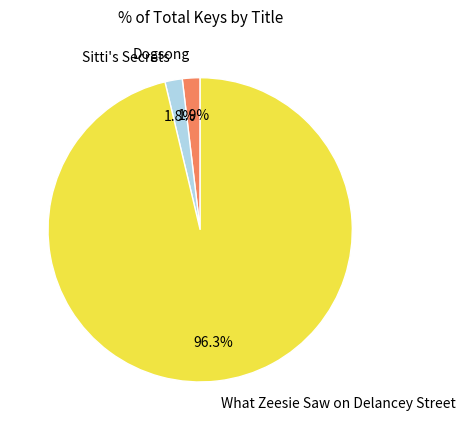

To the nearest percent, what portion does What Zeesie Saw on Delancey Street represent?

96%